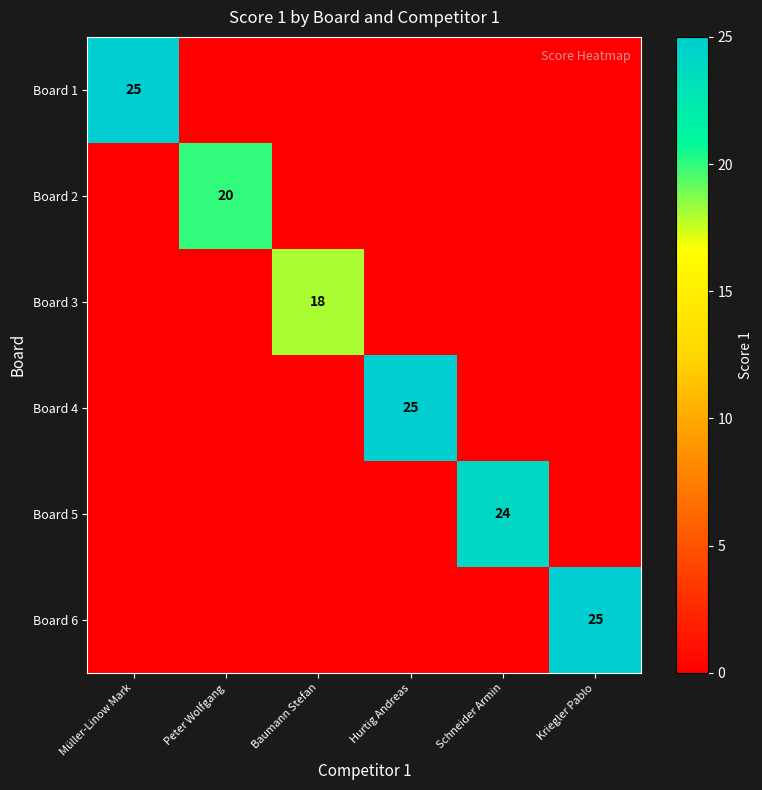

Is it true that Board 1 equals 25 at Müller-Linow Mark?

True